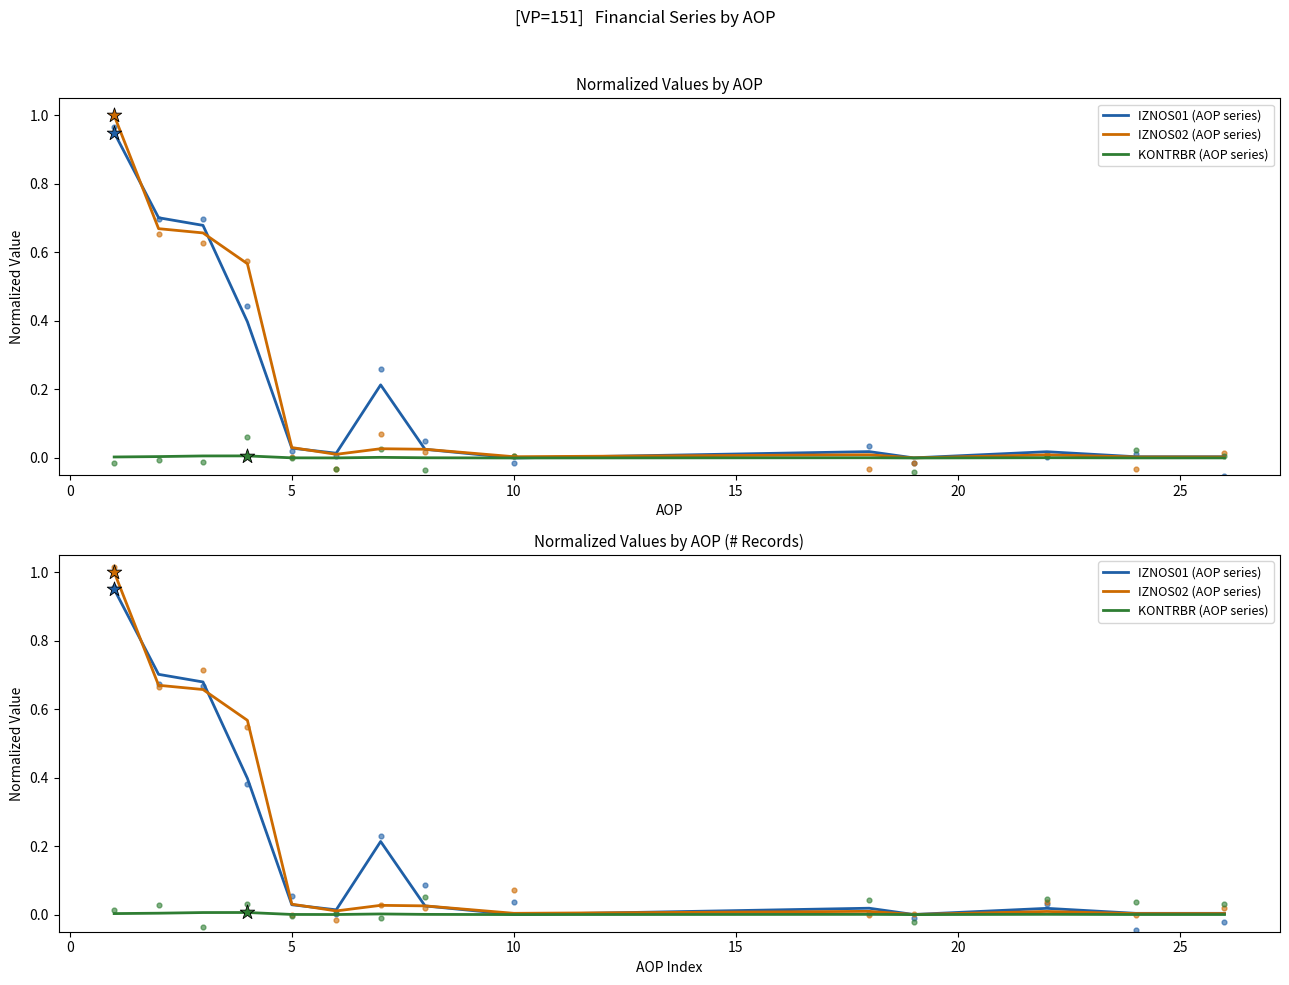

Which series reaches the maximum Y coordinate?

IZNOS02 (AOP series)